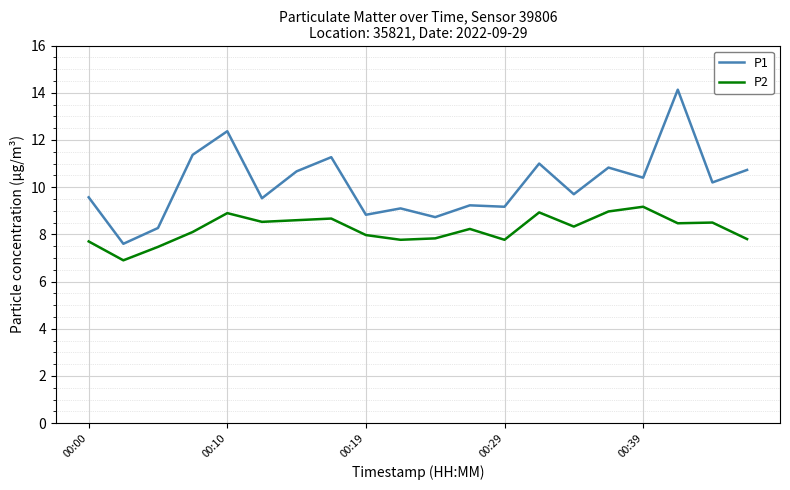

Which series has the largest range (max minus min)?

P1